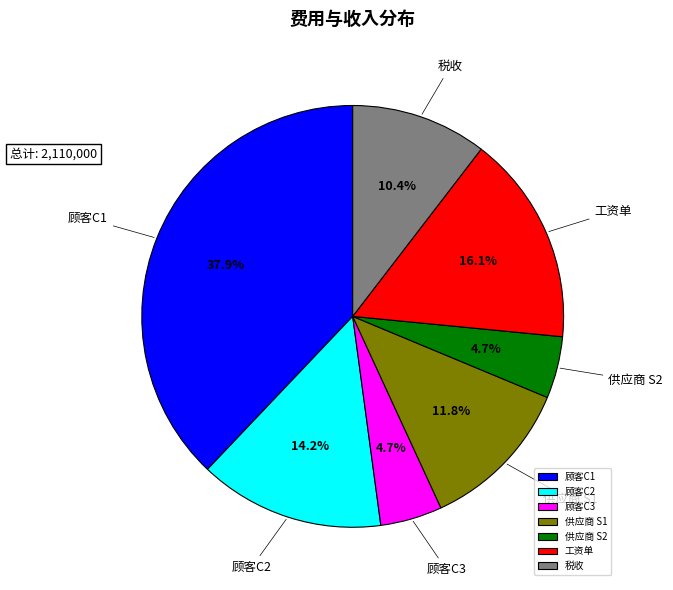

Is it true that 顾客C2 is 14% of the pie?

True